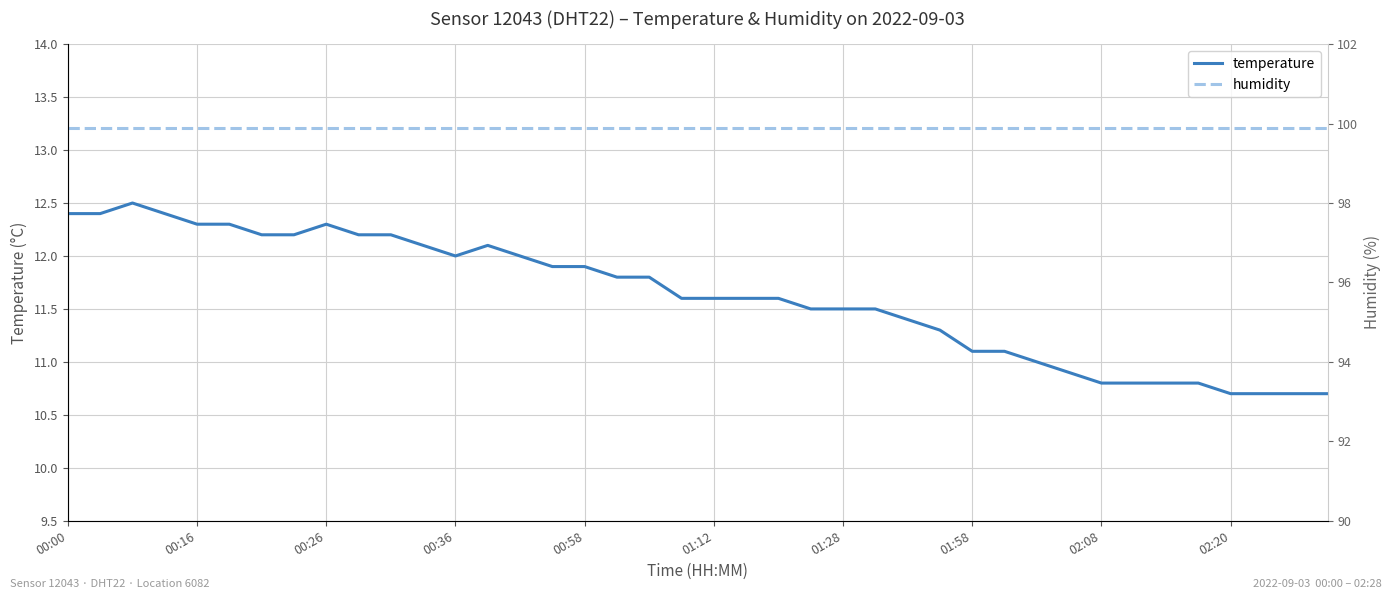

True or false: humidity and temperature cross at least once.

False